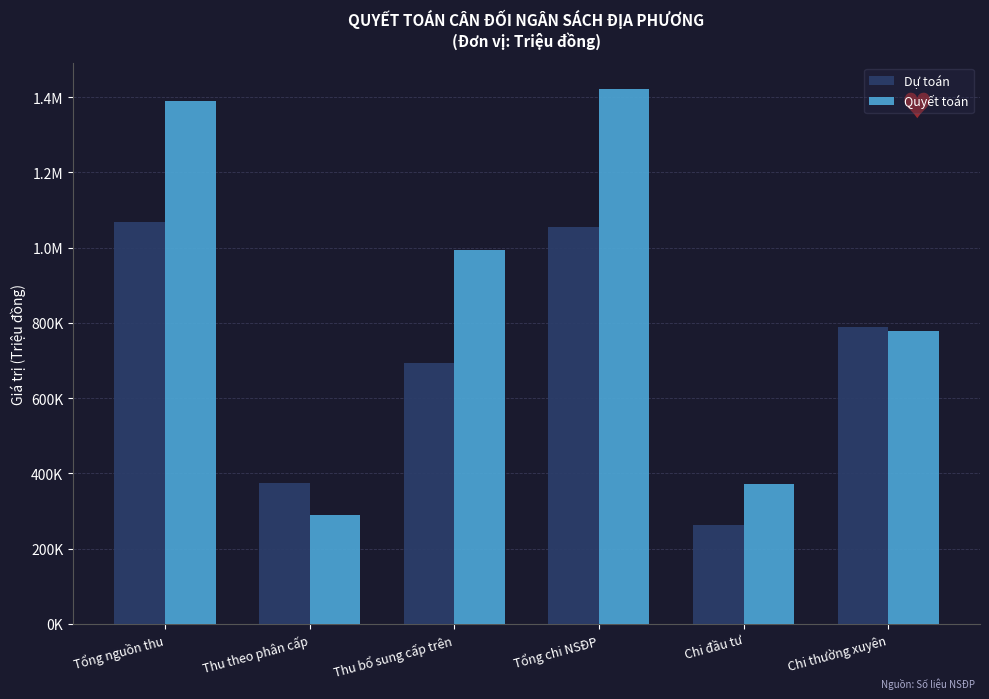

What is the approximate value of Quyết toán at Chi thường xuyên?

779268.2